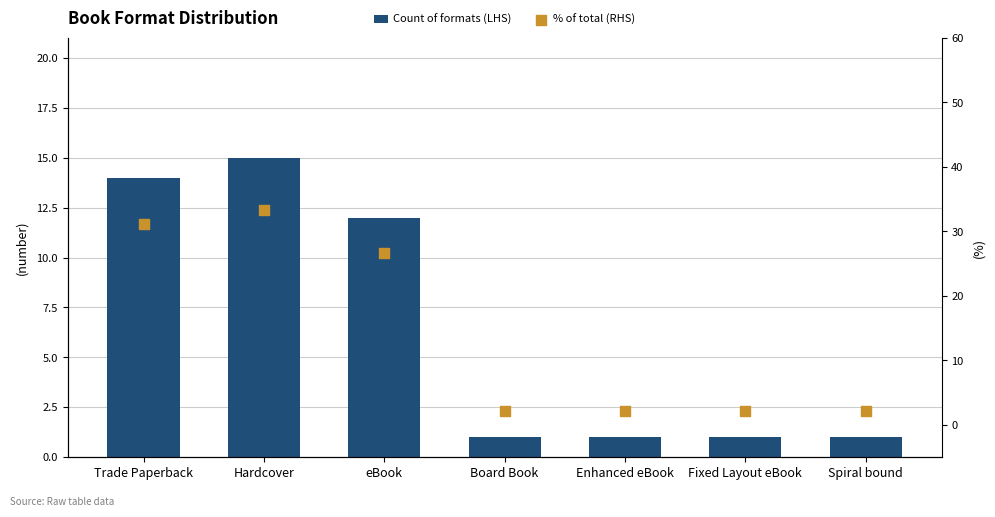

What are all the series names shown in the legend?

Count of formats (LHS), % of total (RHS)